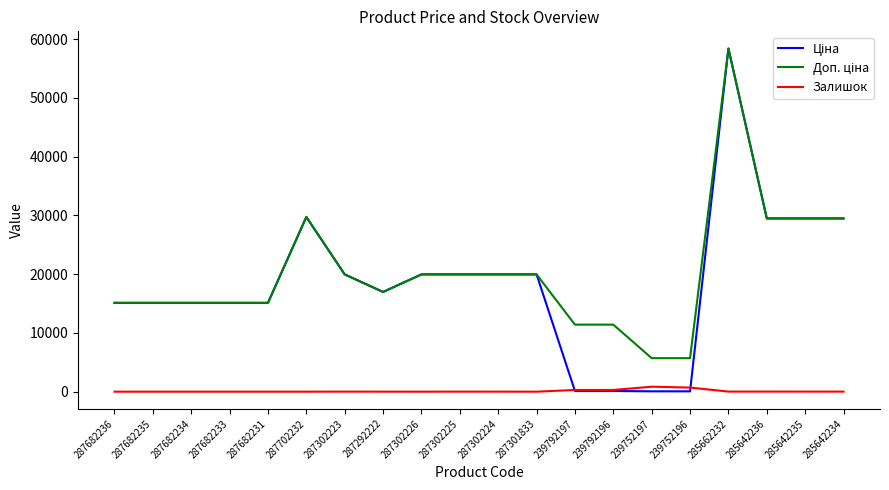

What is the maximum value shown in the chart?

58426.5